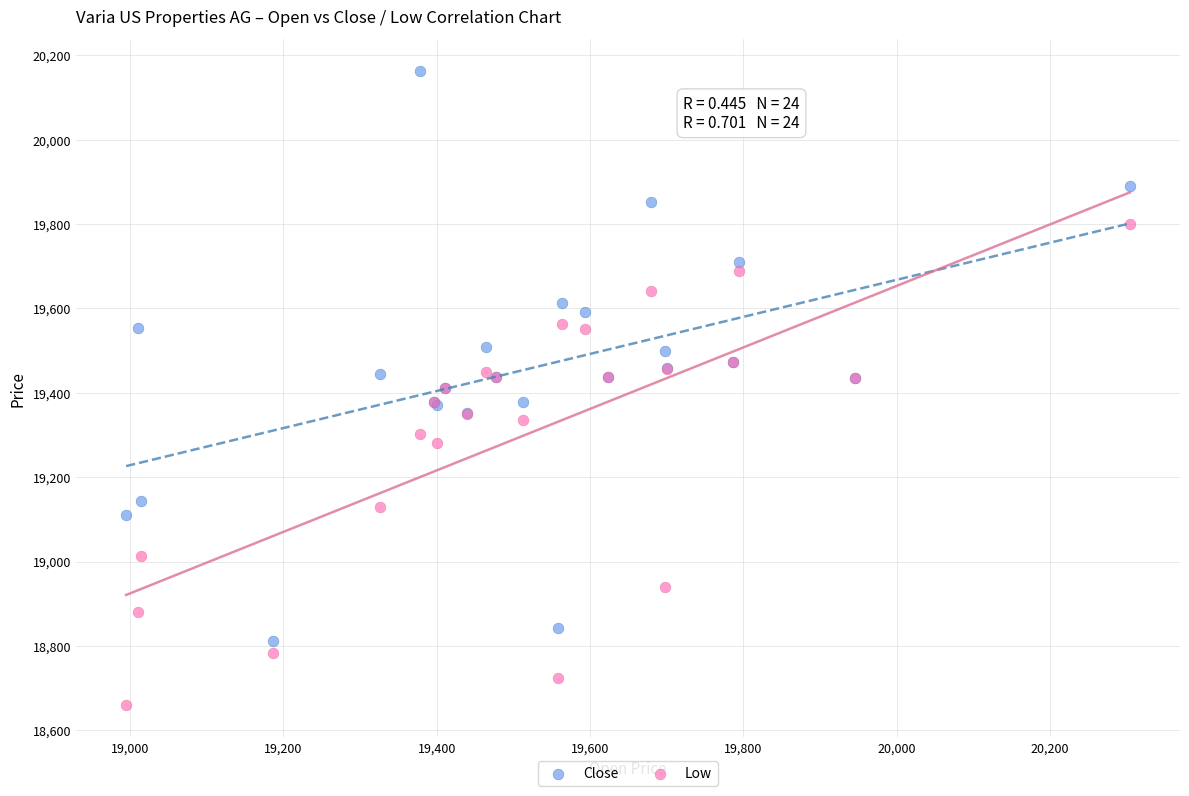

In the Low series, what Y value is closest to 19229?

19282